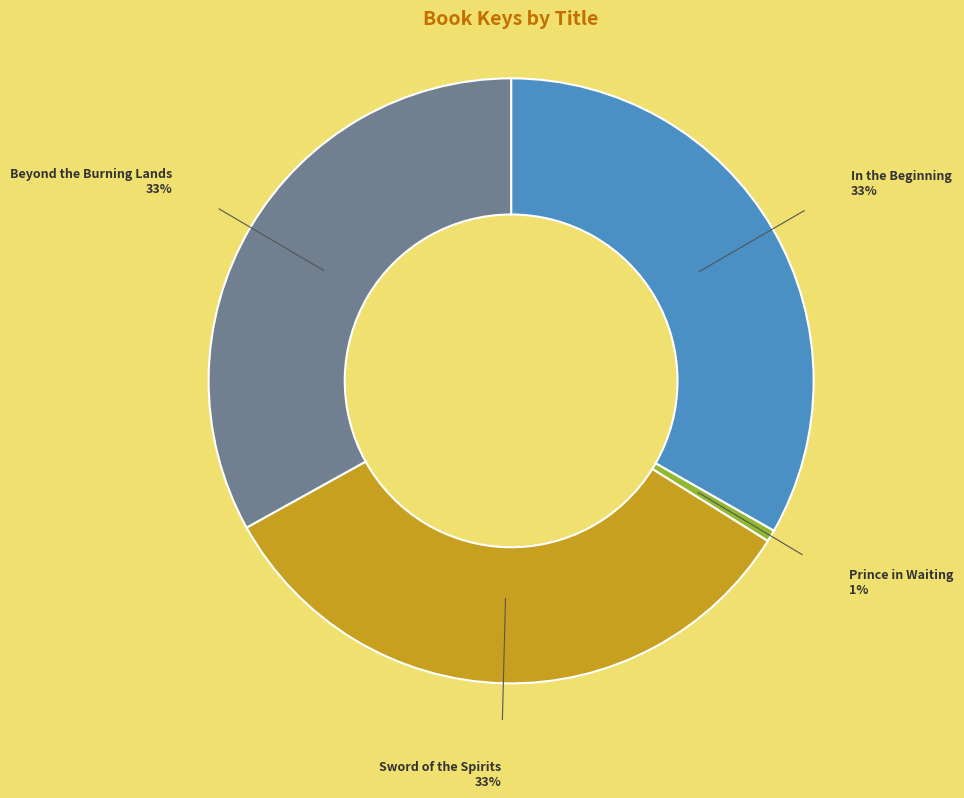

Combined, do Prince in Waiting and Sword of the Spirits account for over 50%?

No